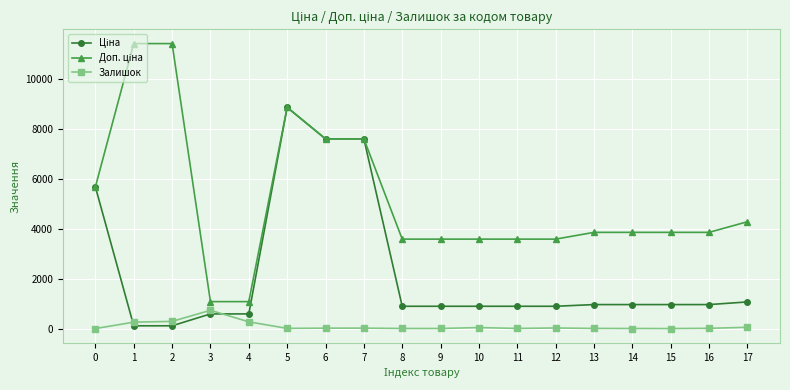

How many categories are shown in the chart?

18